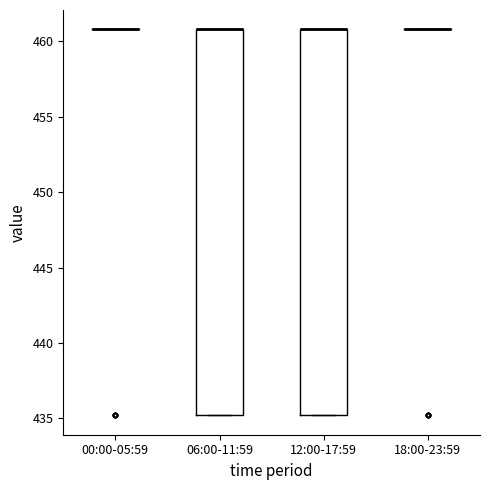

Reading left to right, transcribe this box plot: for each box, give where its median line is, the range the box spans, and where its two whiskers end, as read against the y-axis. The values are not printed on the chart, so give them approximately, as read against the axis.

00:00-05:59: box collapsed to a line at 461, whiskers 461 to 461
06:00-11:59: median 461 (drawn on the box's upper edge), box 435 to 461, whiskers 435 to 461
12:00-17:59: median 461 (drawn on the box's upper edge), box 435 to 461, whiskers 435 to 461
18:00-23:59: box collapsed to a line at 461, whiskers 461 to 461